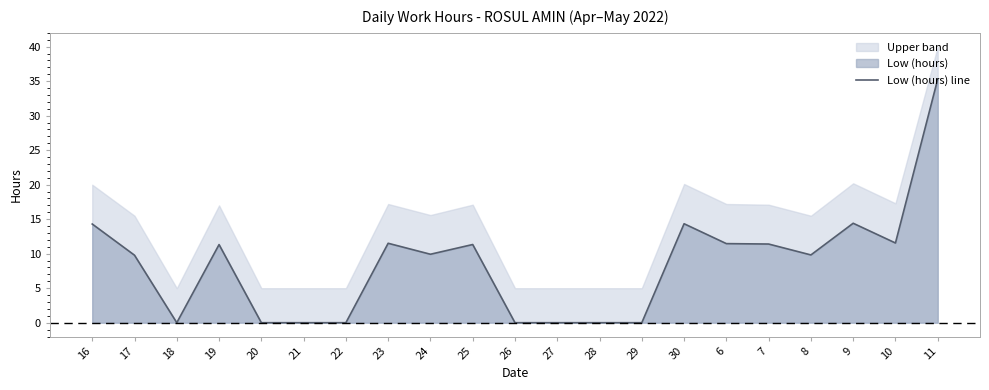

Reading left to right, list all the values displayed in this chart.

16=14.3	17=9.8	18=0.0	19=11.3	20=0.0	21=0.0	22=0.0	23=11.5	24=9.9	25=11.3	26=0.0	27=0.0	28=0.0	29=0.0	30=14.3	6=11.5	7=11.4	8=9.8	9=14.4	10=11.6	11=35.3